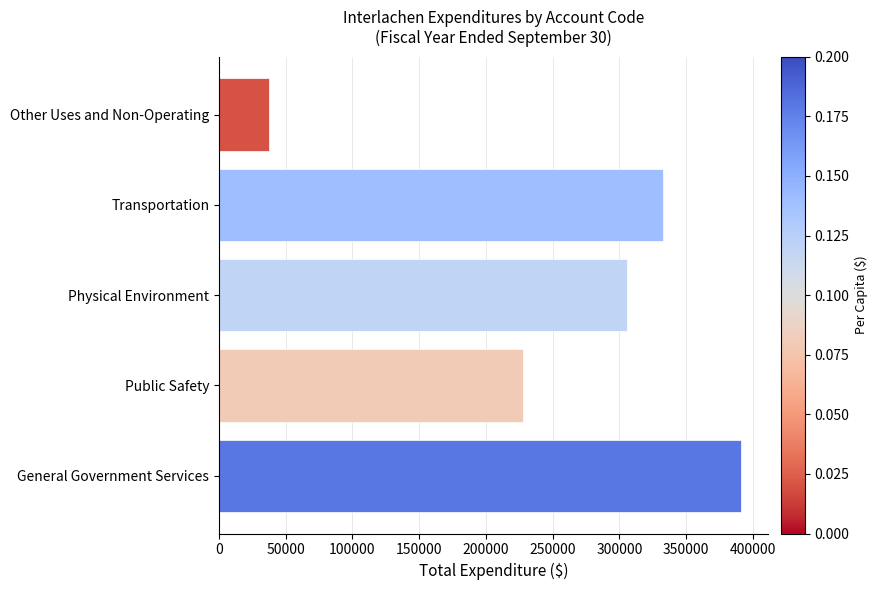

How many data points does each series have?

5